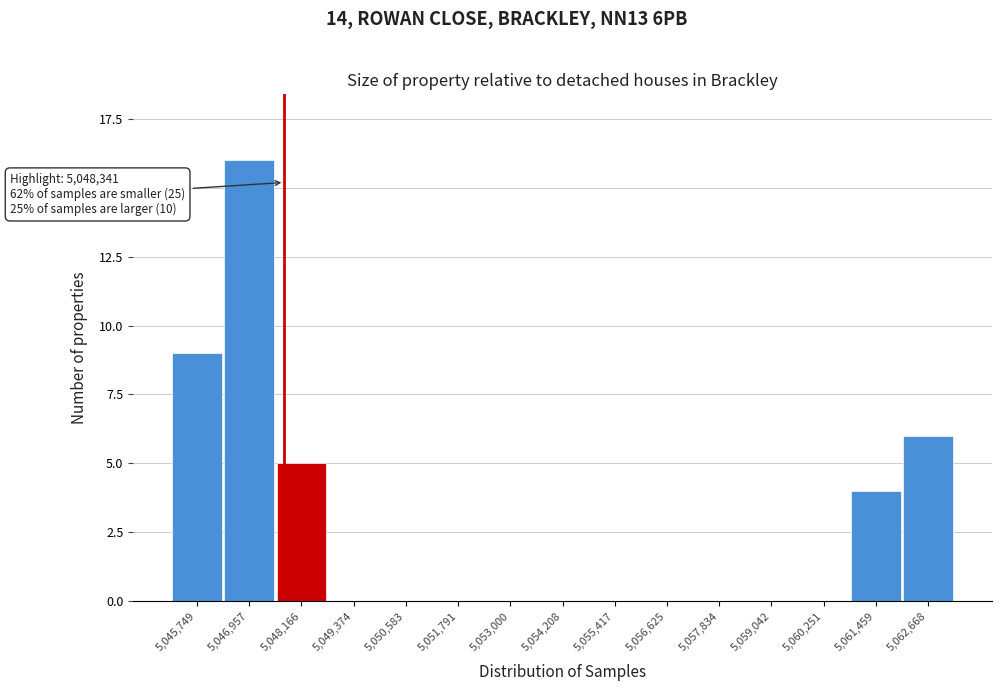

Reading left to right, extract all data points from this chart.

5,045,749=9	5,046,957=16	5,048,166=5	5,049,374=0	5,050,583=0	5,051,791=0	5,053,000=0	5,054,208=0	5,055,417=0	5,056,625=0	5,057,834=0	5,059,042=0	5,060,251=0	5,061,459=4	5,062,668=6